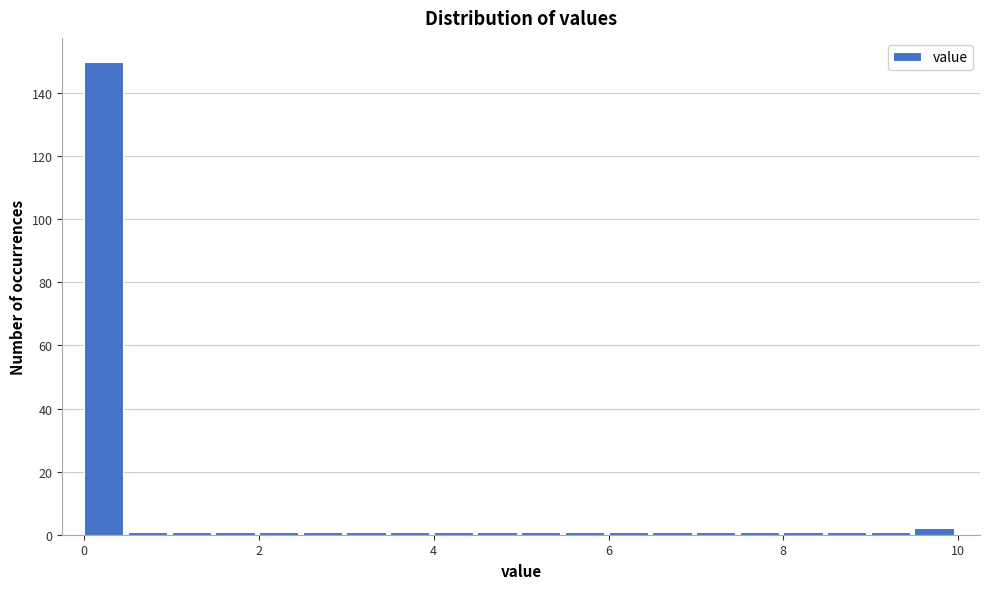

Around what value on the x-axis is the tallest bar? Give the approximate position of its centre, as read against the axis.

0.2